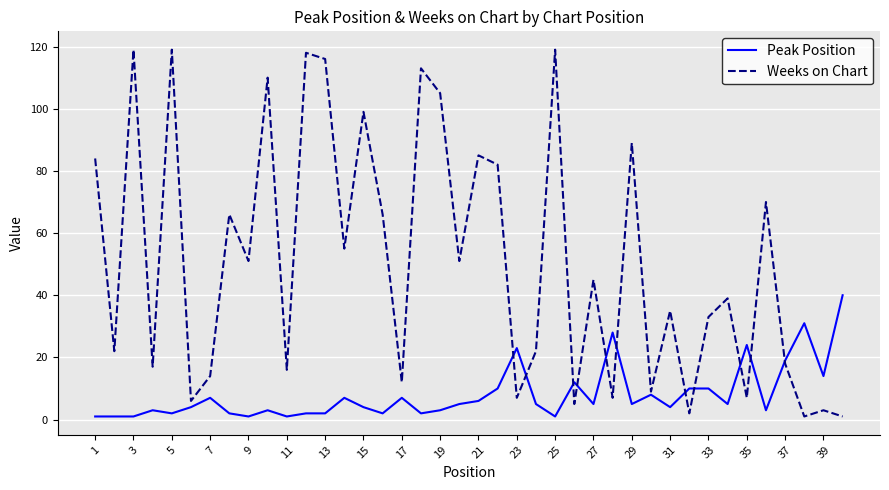

Which series has the largest total across all categories?

Weeks on Chart